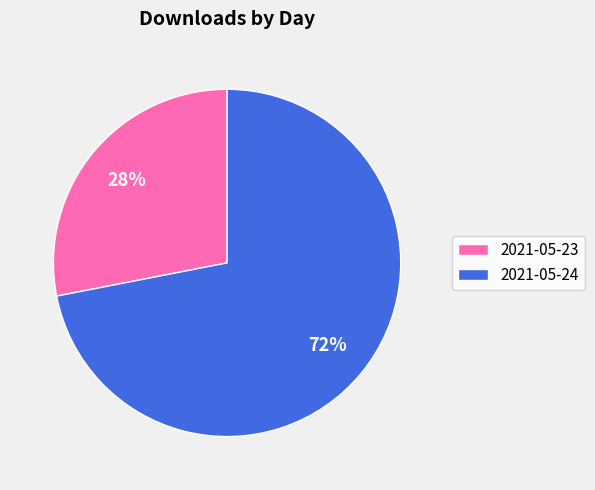

Is the sum of 2021-05-24 and 2021-05-23 greater than half?

Yes